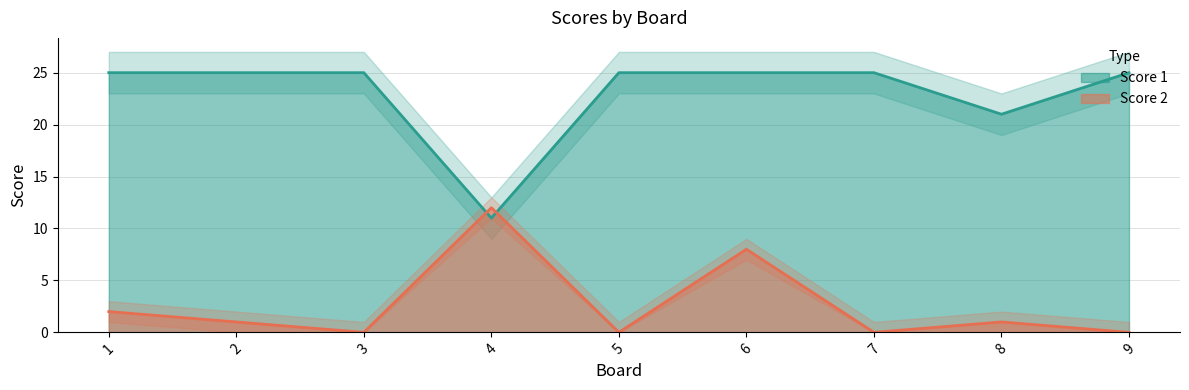

How many interior local valleys does the Score 2 series have?

3